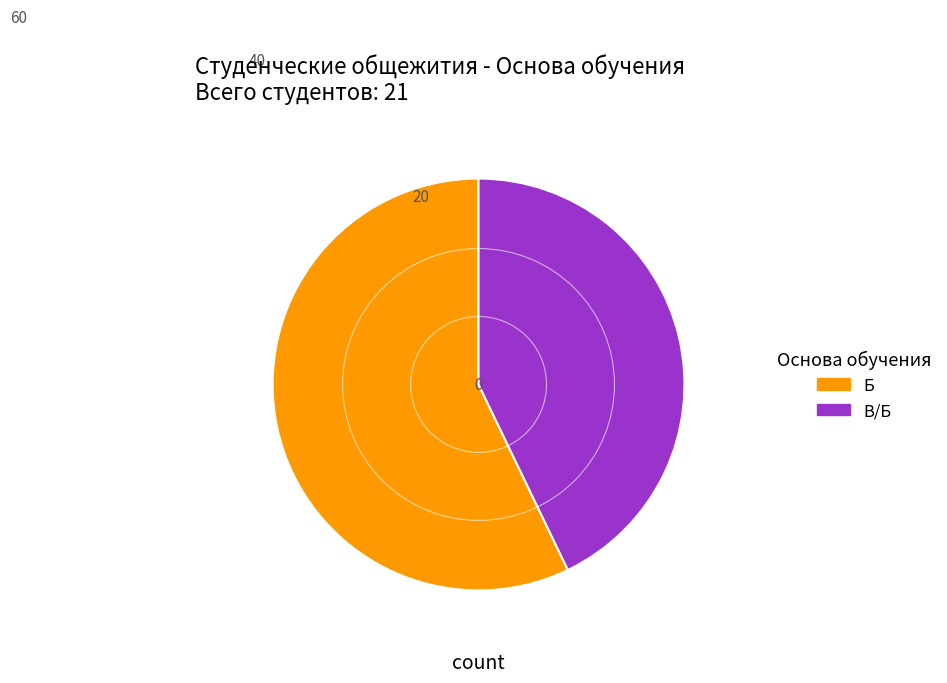

Is it true that Б is 65% of the pie?

False